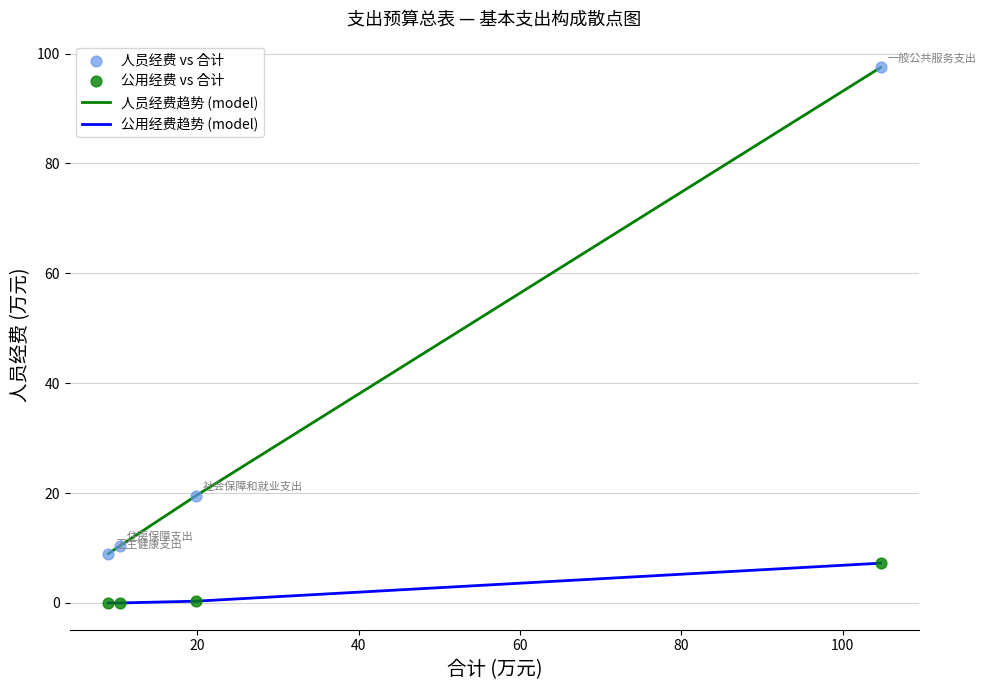

Which series has the largest total across all categories?

人员经费趋势 (model)